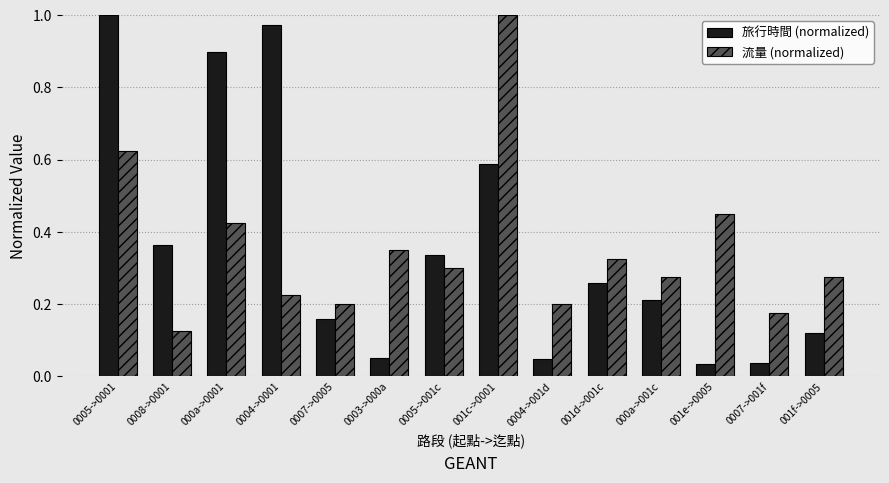

Between 0008->0001 and 0004->001d, which series saw the biggest shift?

旅行時間 (normalized)